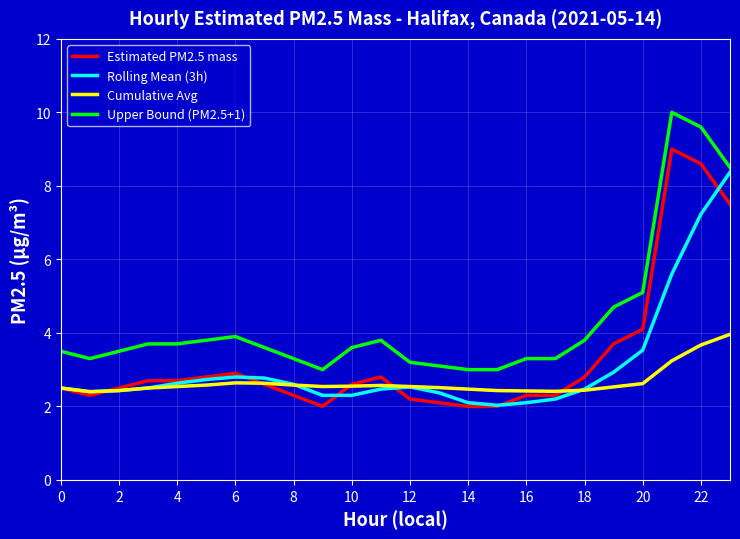

List the series in order of their peak value, highest first.

Upper Bound (PM2.5+1), Estimated PM2.5 mass, Rolling Mean (3h), Cumulative Avg